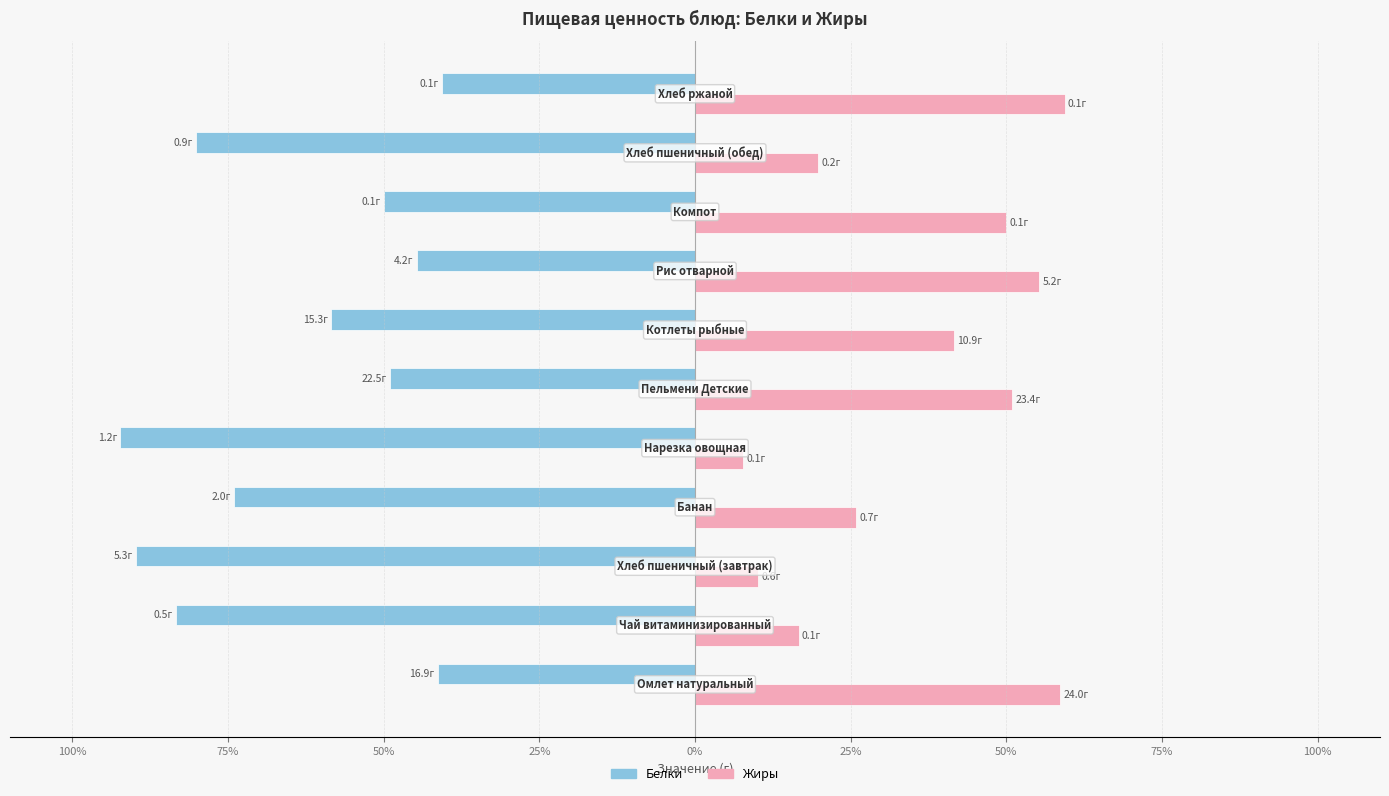

What are all the series names shown in the legend?

Белки, Жиры